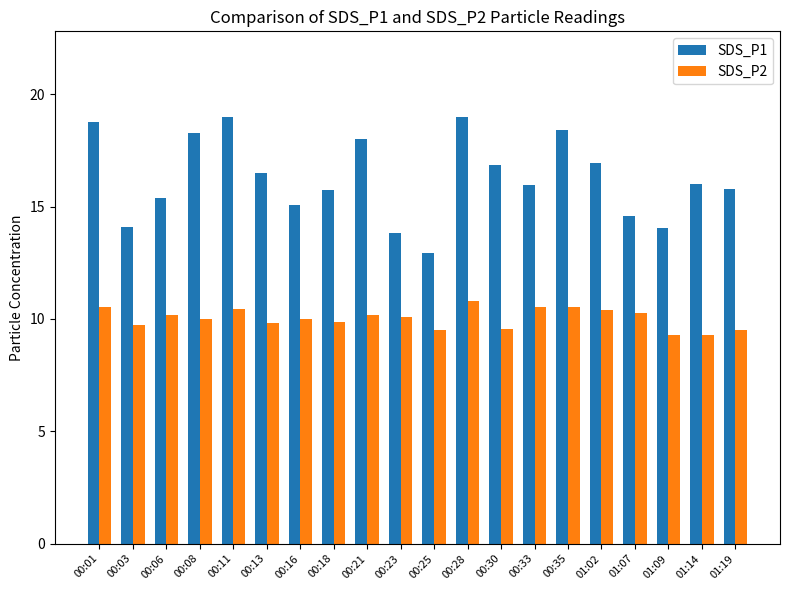

What is the greatest value displayed?

19.0